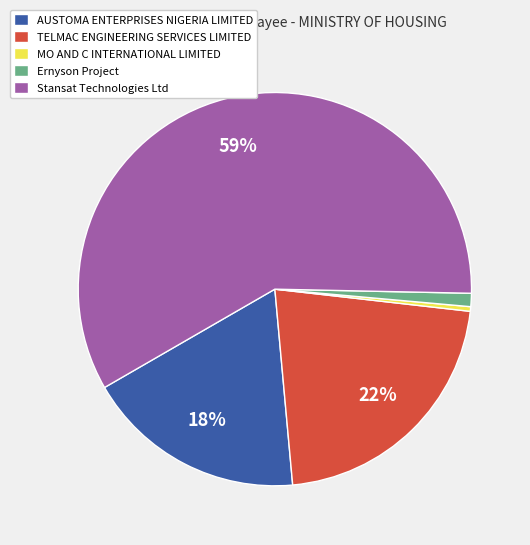

What percentage is the Ernyson Project slice, to the nearest percent?

1%